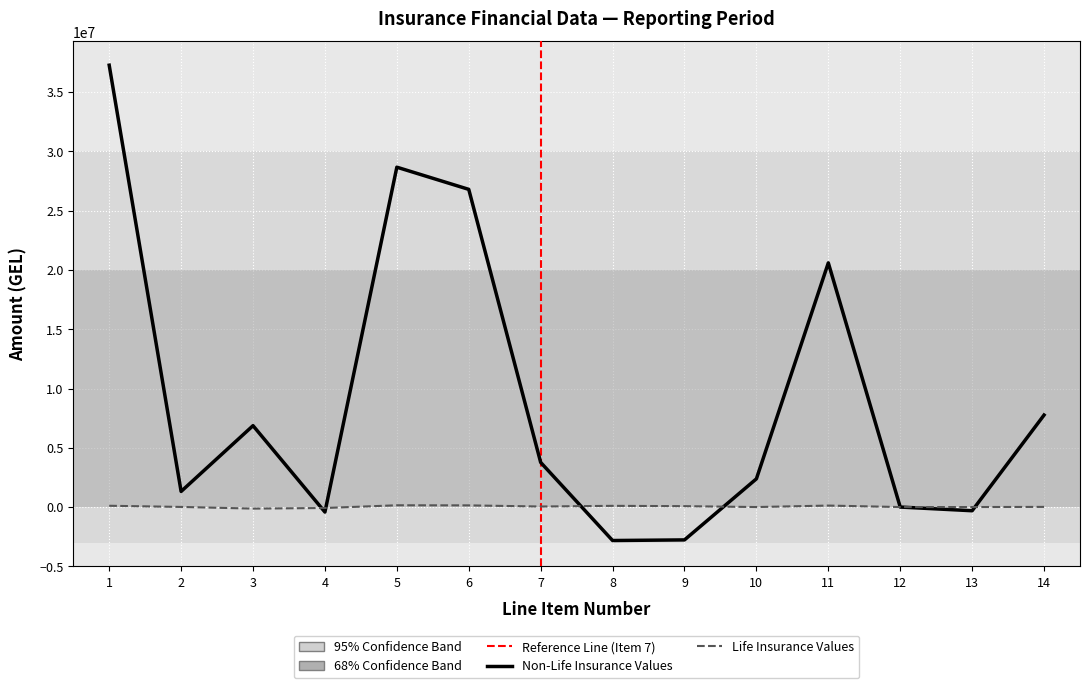

Which series has the widest spread of values?

Non-Life Insurance Values